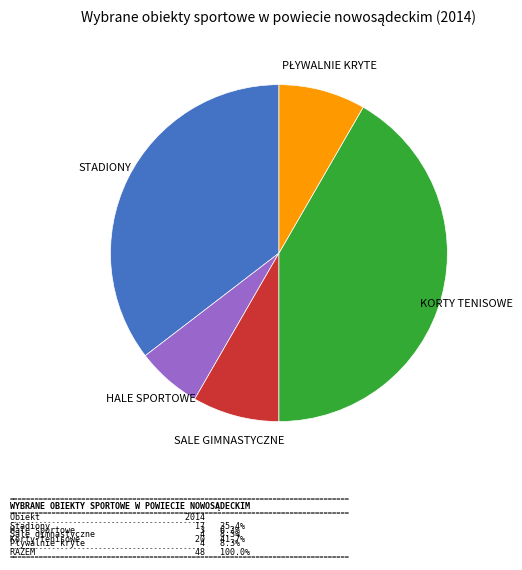

Does any single category account for the majority?

No